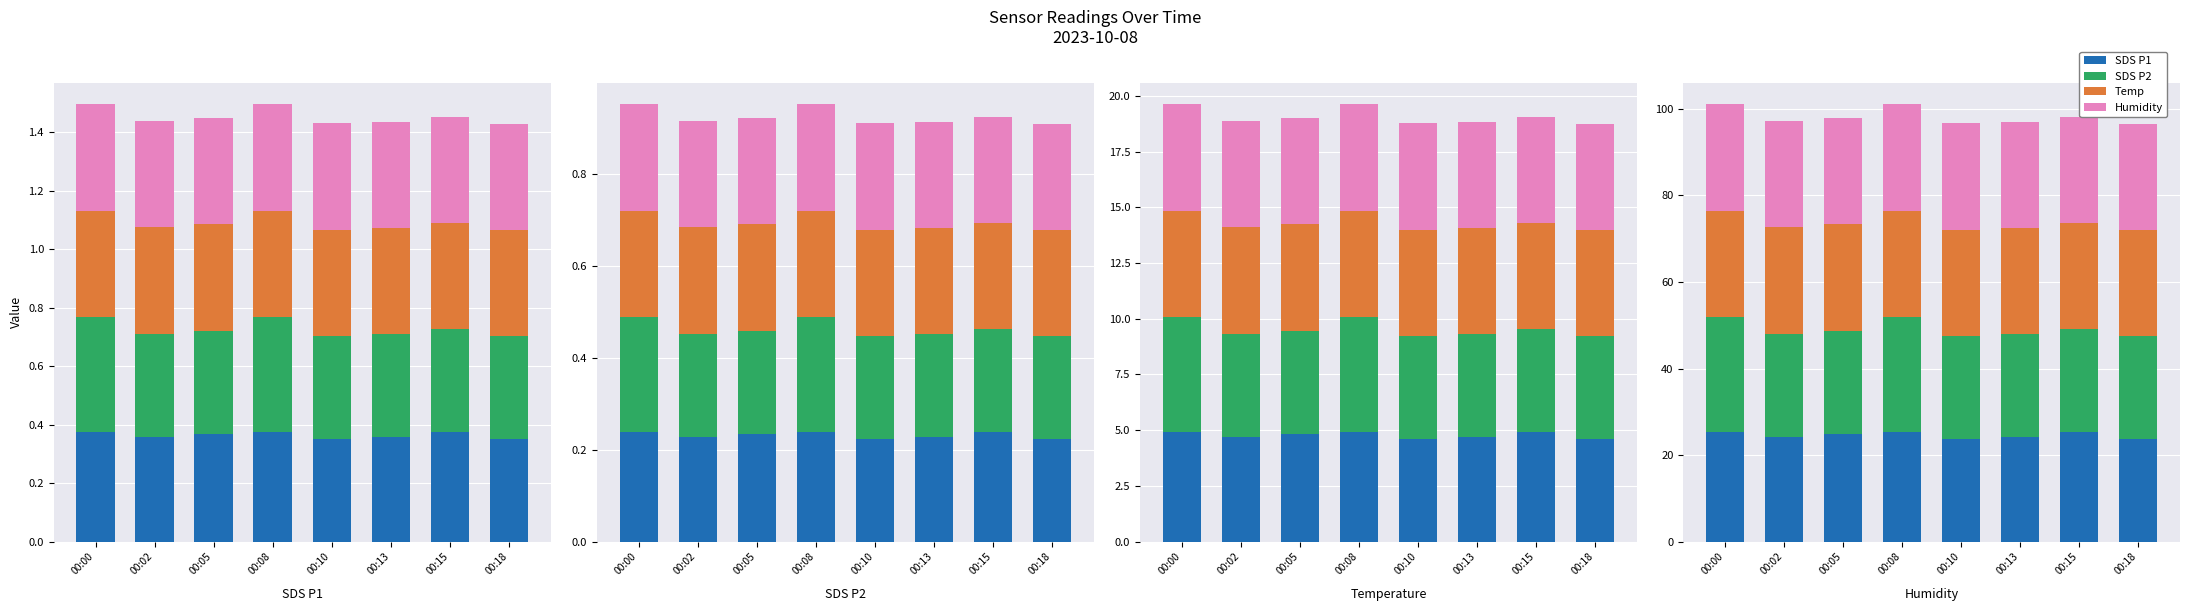

Is the value of SDS P1 at 00:13 greater than the value of Humidity at 00:05?

No